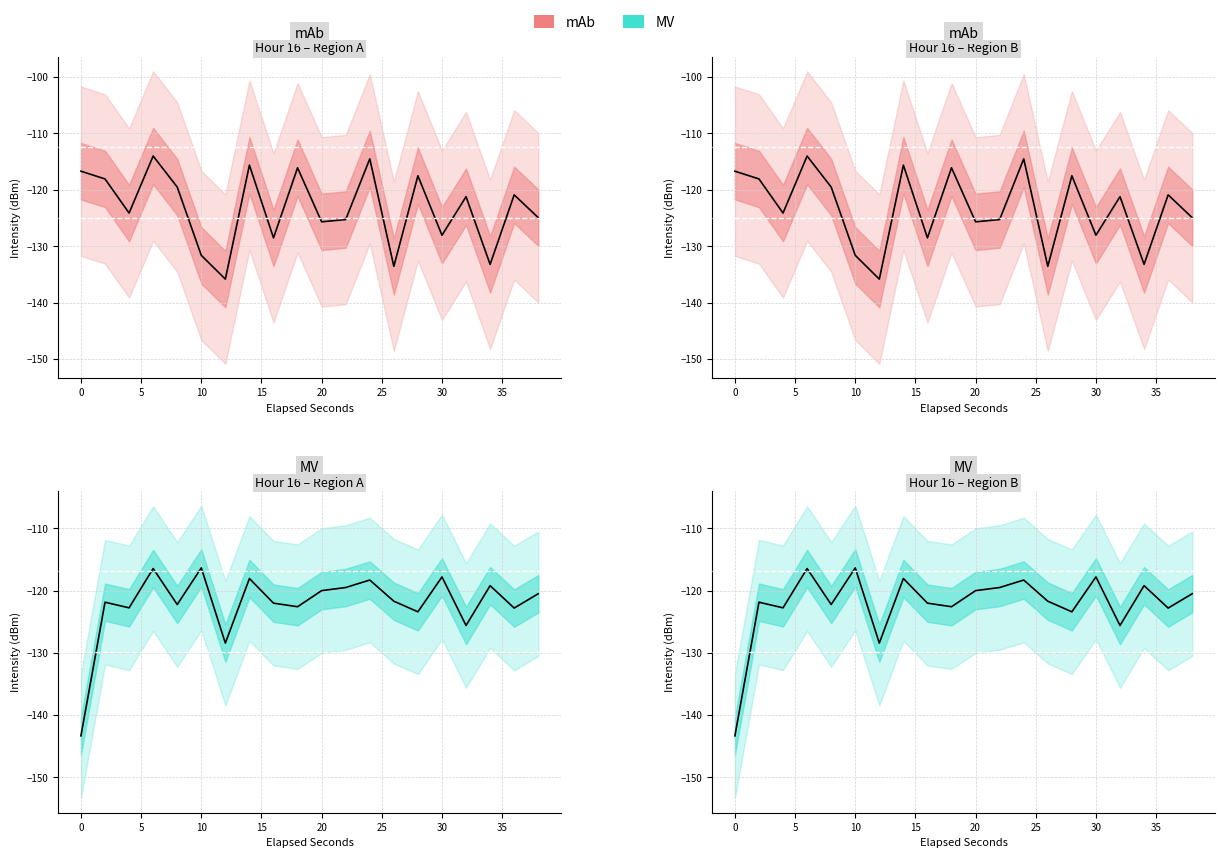

List the series in order of their overall mean, lowest first.

mAb, MV